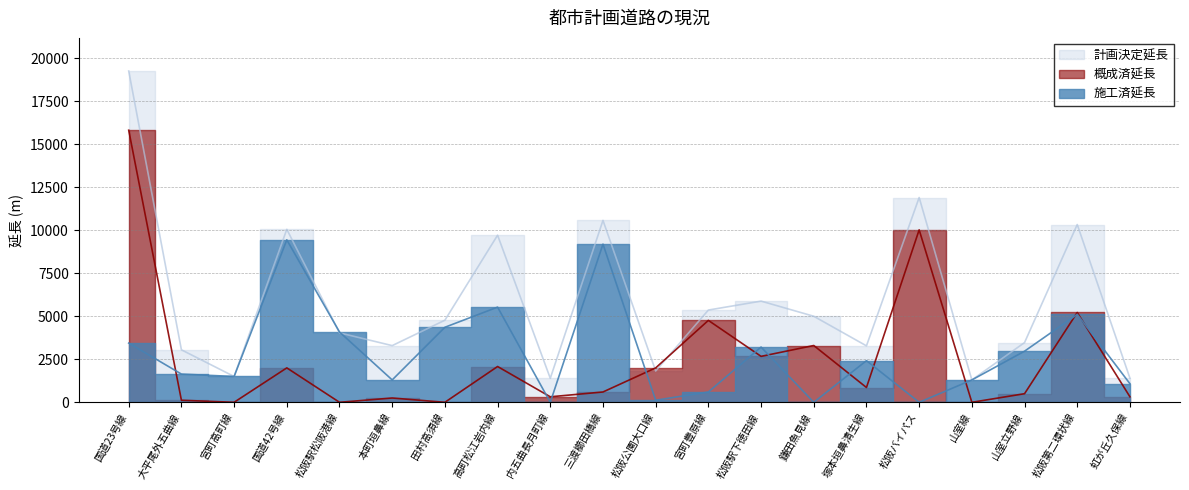

How many data points in 施工済延長 are less than 2420?

10